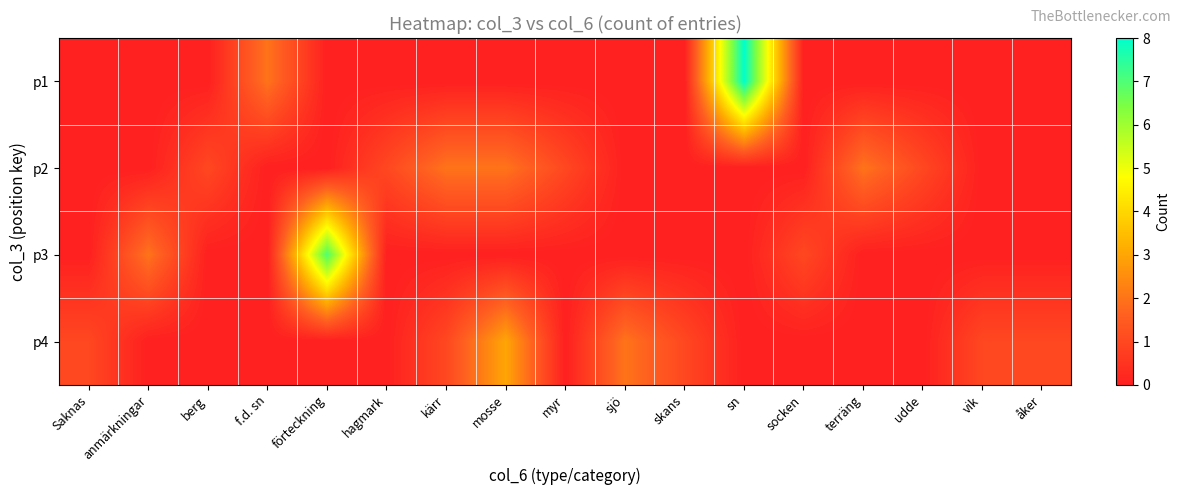

What is the difference between the highest and lowest values at terräng?

2